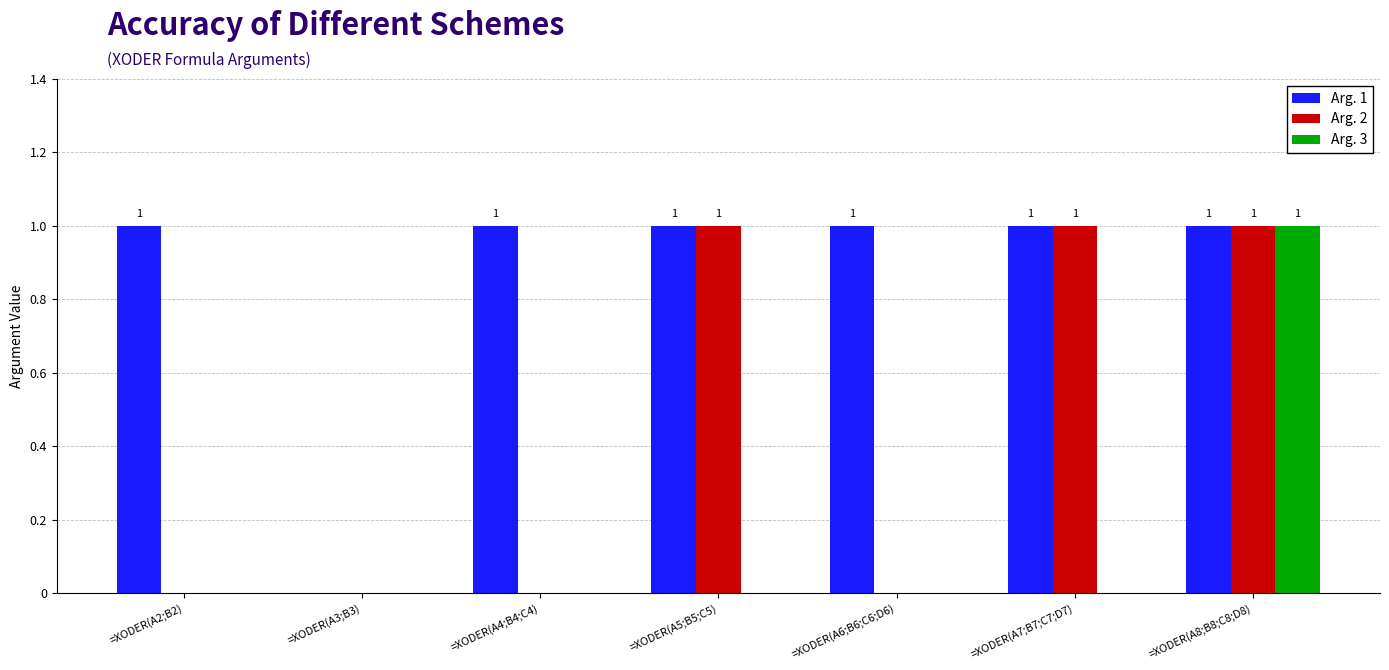

Is the value of Arg. 3 at =XODER(A3;B3) greater than the value of Arg. 2 at =XODER(A8;B8;C8;D8)?

No